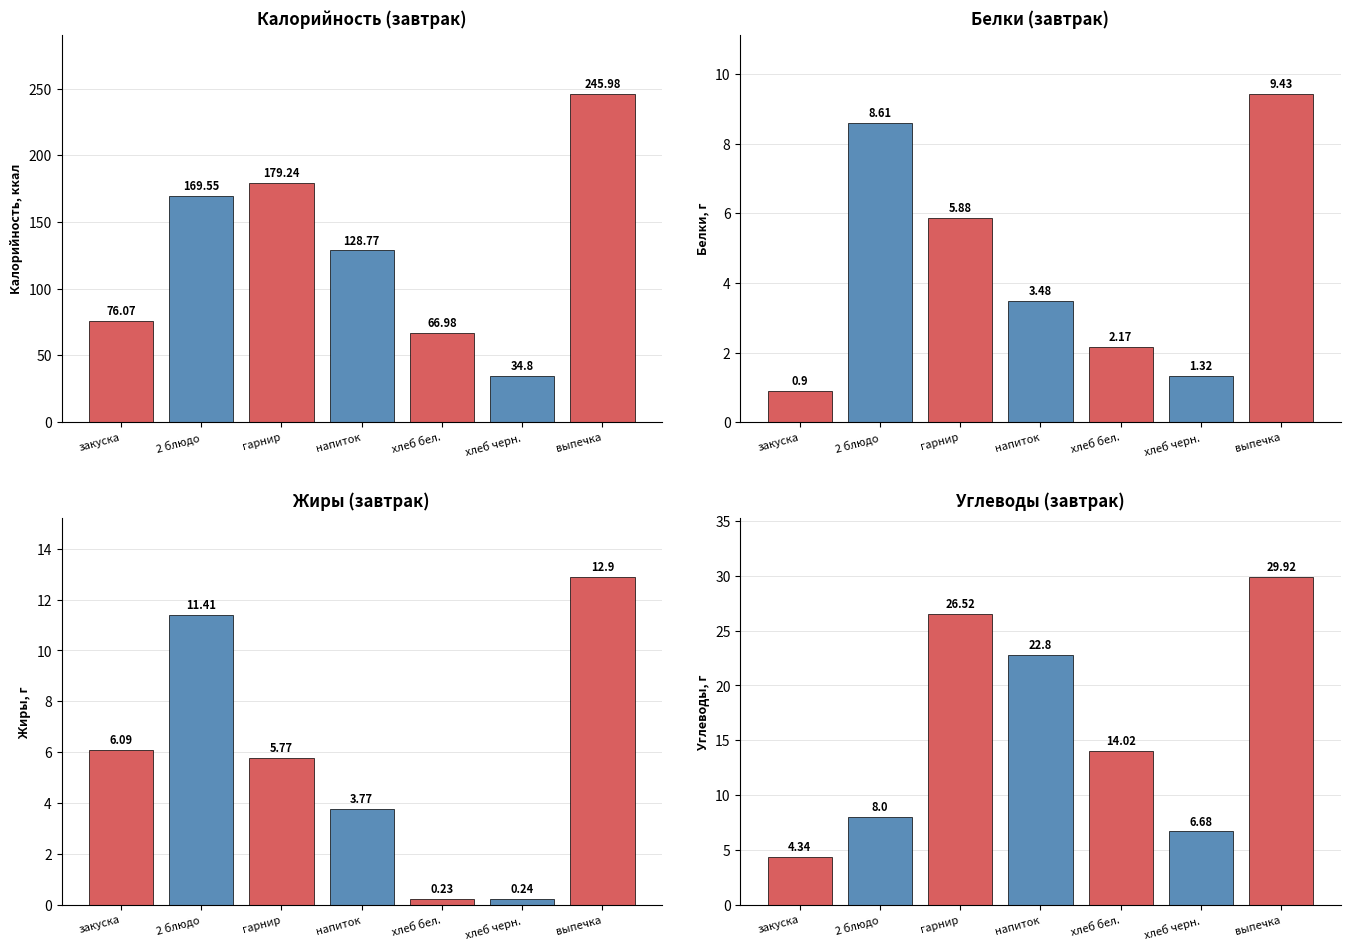

What is the sum of the Калорийность (завтрак) values at напиток and выпечка?

374.8